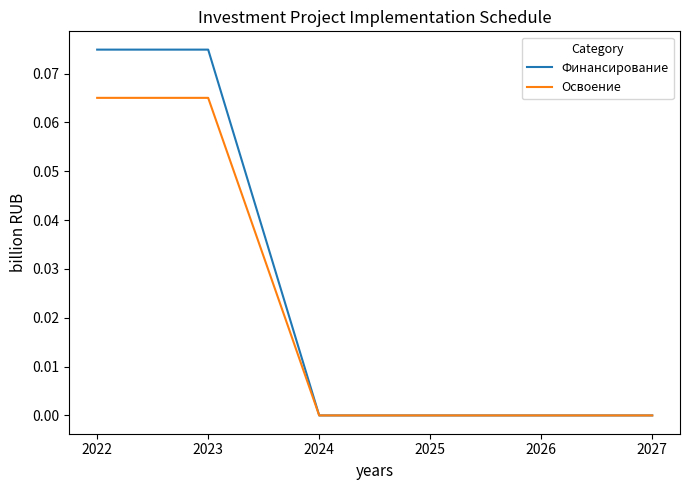

Which series has the widest spread of values?

Финансирование